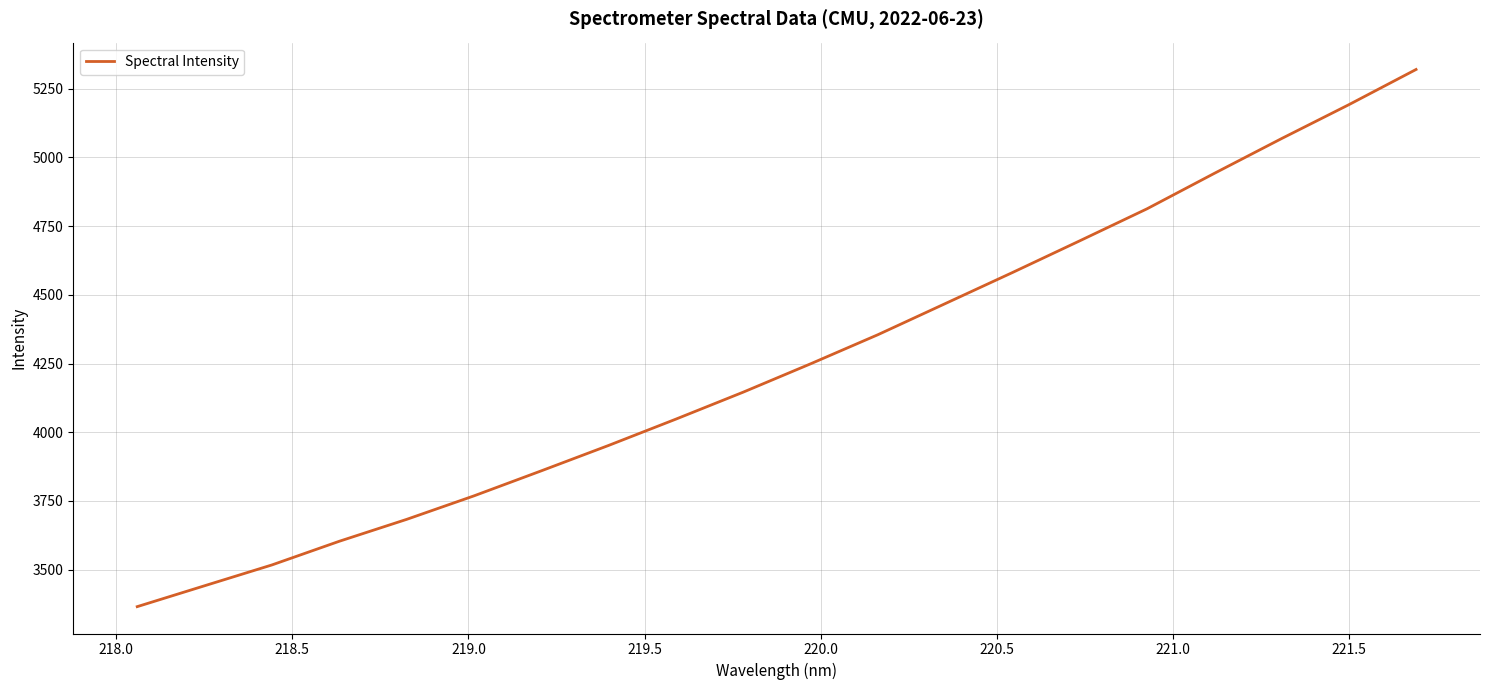

What is the maximum value shown in the chart?

5319.7